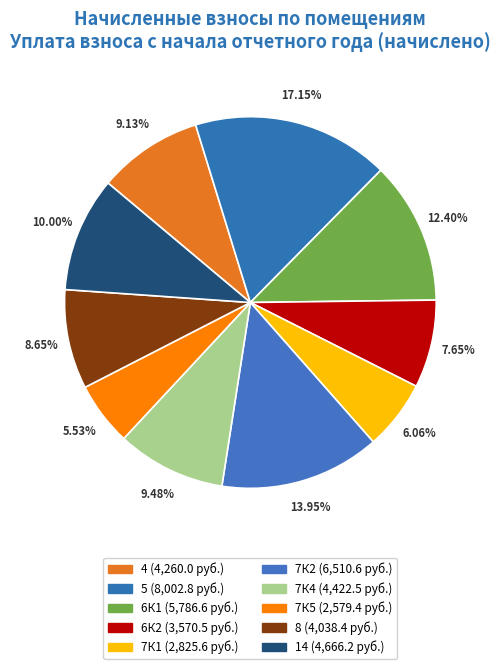

Which slice is the smallest?

7К5